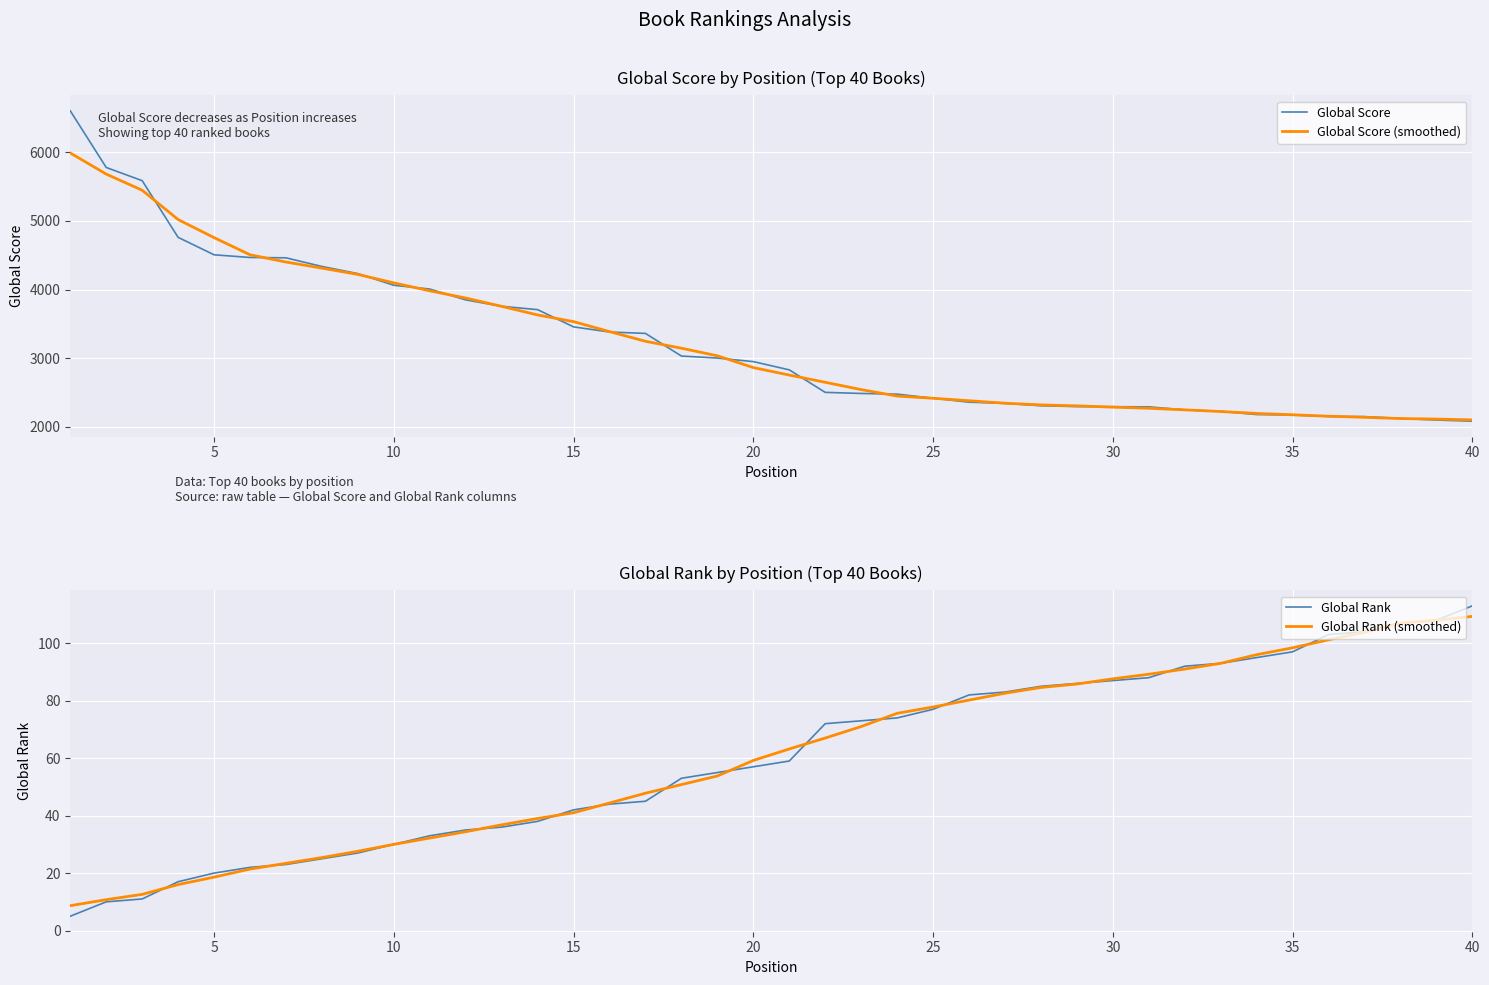

List the series in order of their peak value, lowest first.

Global Rank (smoothed), Global Rank, Global Score (smoothed), Global Score